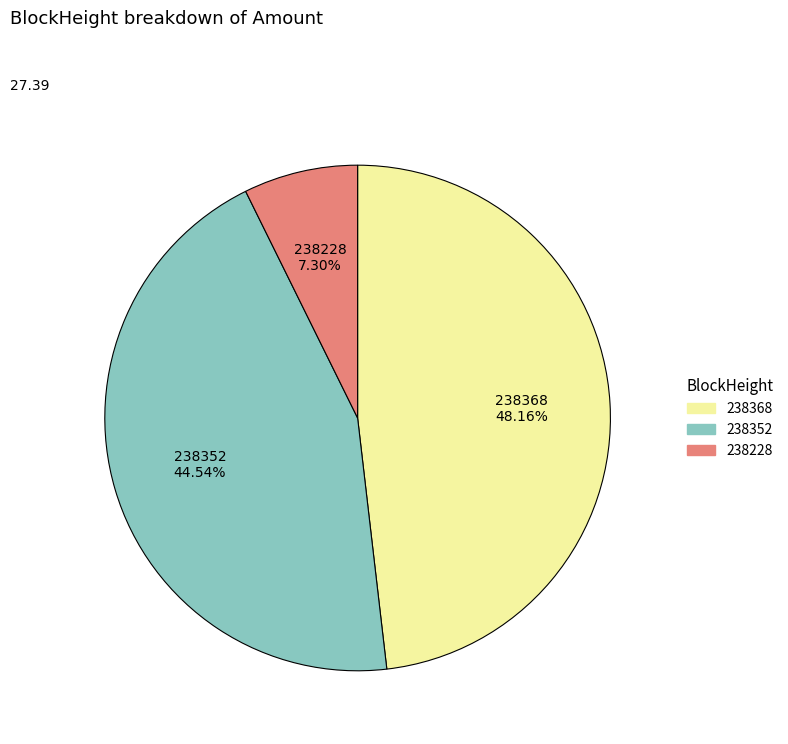

Is there any slice that represents more than half of the pie?

No